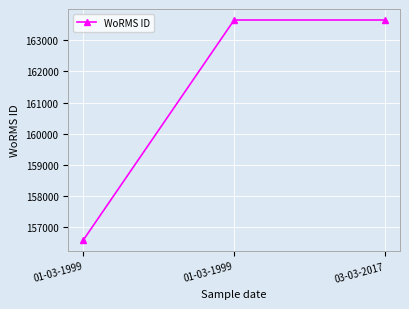

Approximately how many times larger is the value at 01-03-1999 compared to 03-03-2017?

1.0